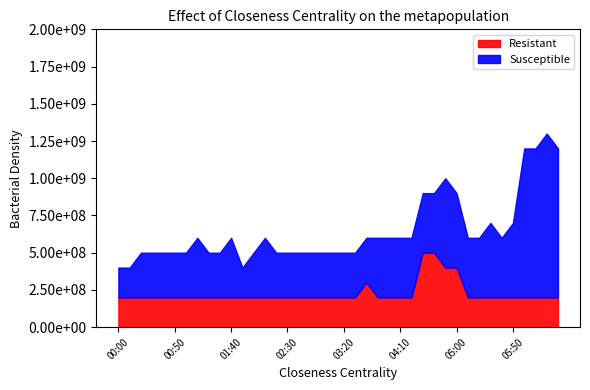

What is the maximum value for Susceptible?

1.1